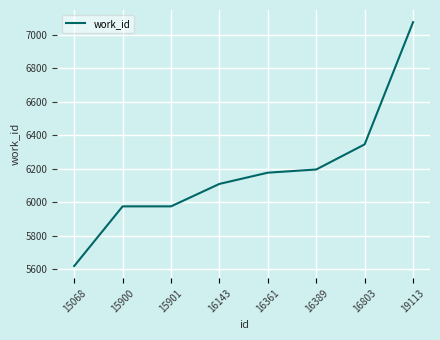

What is the sum of the values at 16803 and 16143?

12456